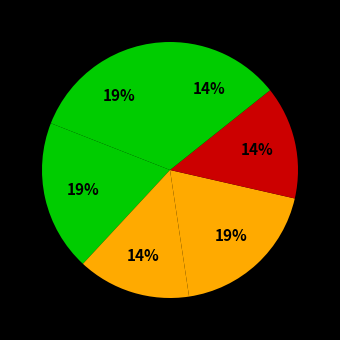

Is there a majority slice in this chart?

No